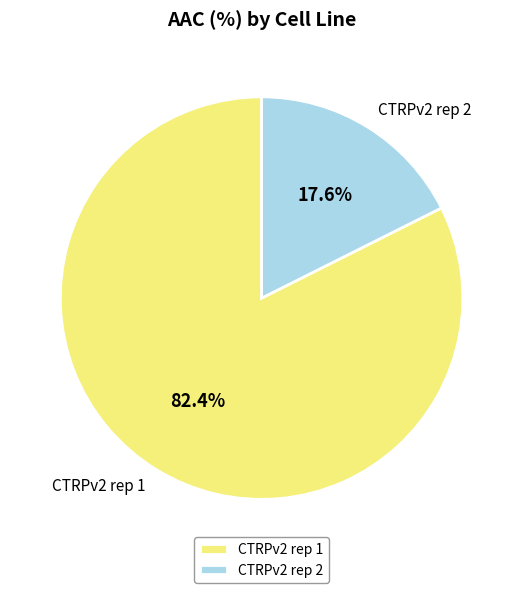

Which has a higher value, CTRPv2 rep 2 or CTRPv2 rep 1?

CTRPv2 rep 1